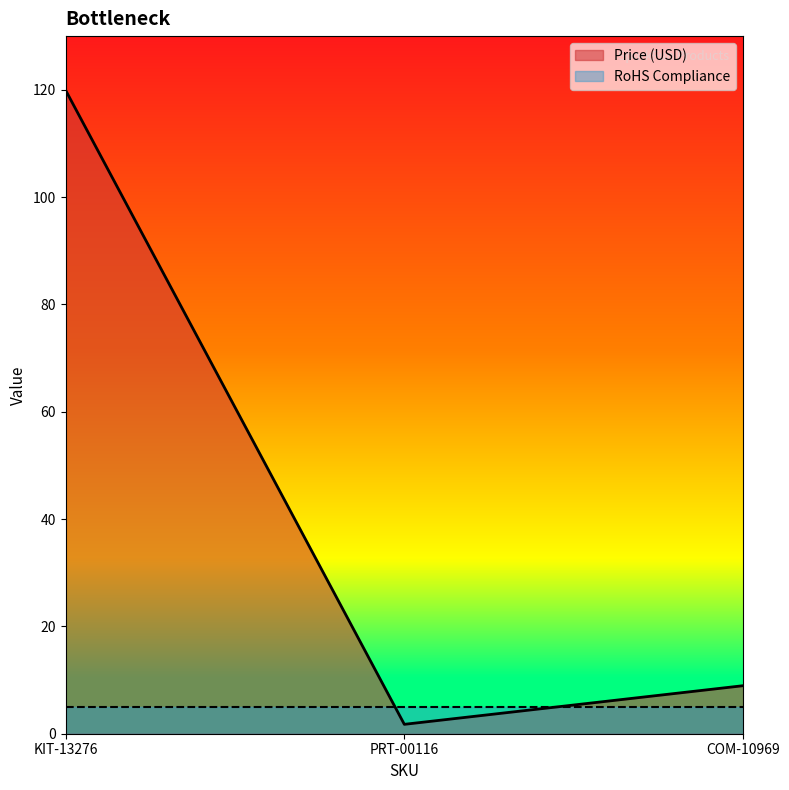

What position from the right is PRT-00116?

2